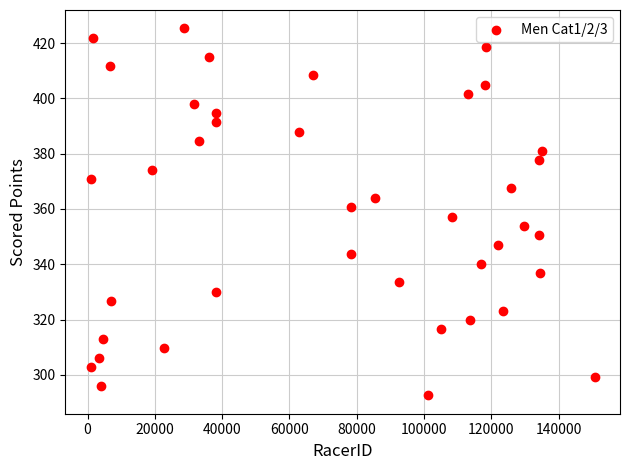

What is the range of X values (max minus min)?

149812.0